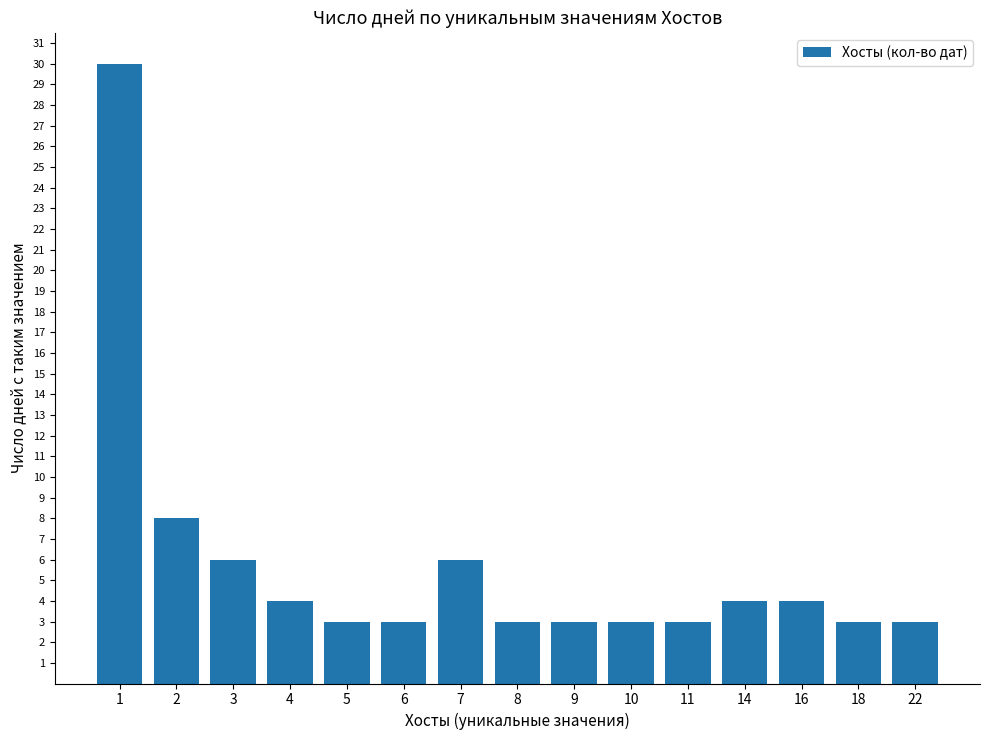

Where is the data nearest to the value 16?

2